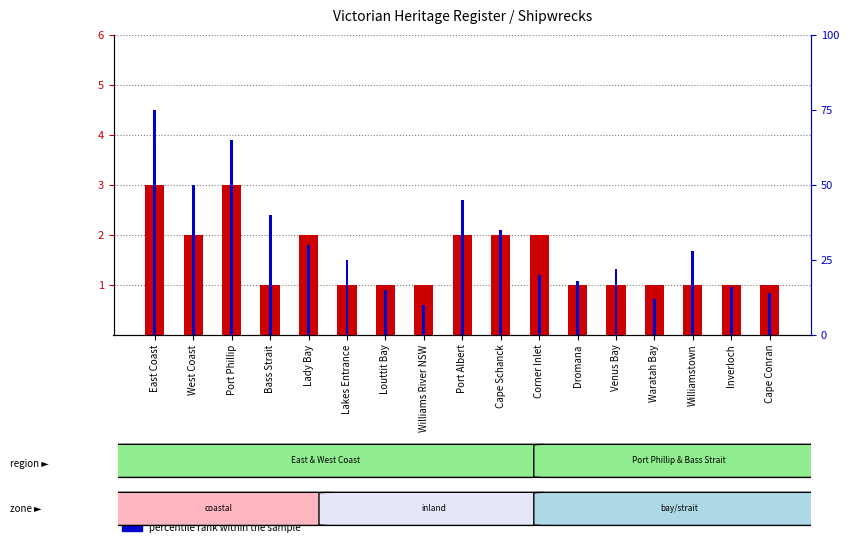

Between Port Albert and Corner Inlet, which series saw the biggest shift?

percentile rank within the sample